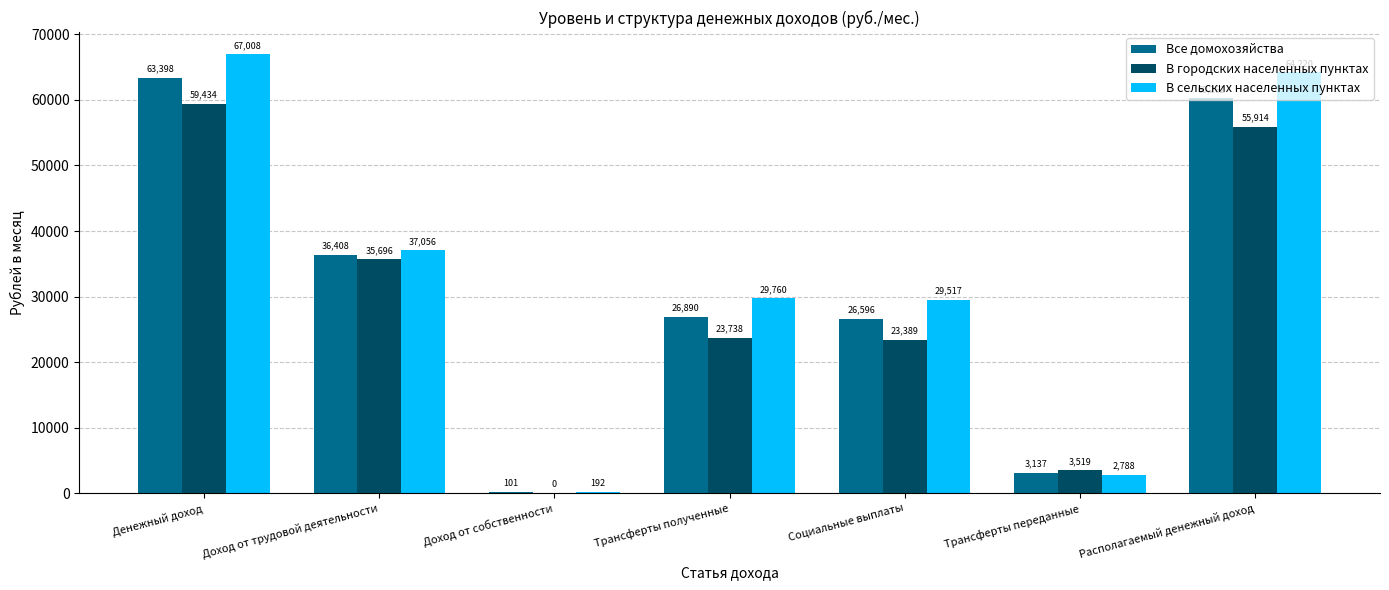

Is the value of В сельских населенных пунктах at Социальные выплаты greater than the value of Все домохозяйства at Трансферты полученные?

Yes